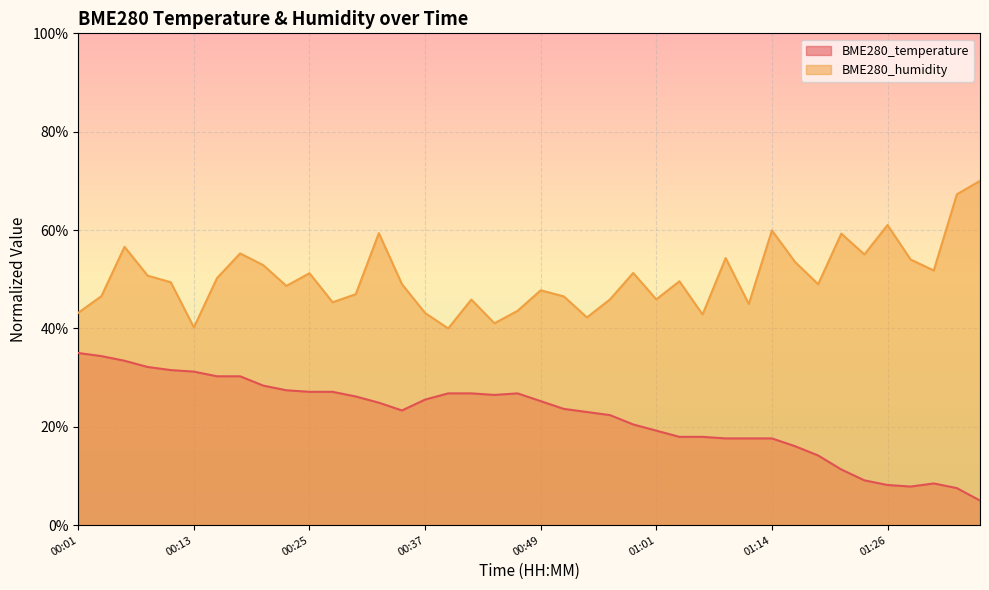

Is the value of BME280_temperature at 01:21 greater than the value of BME280_humidity at 00:13?

No